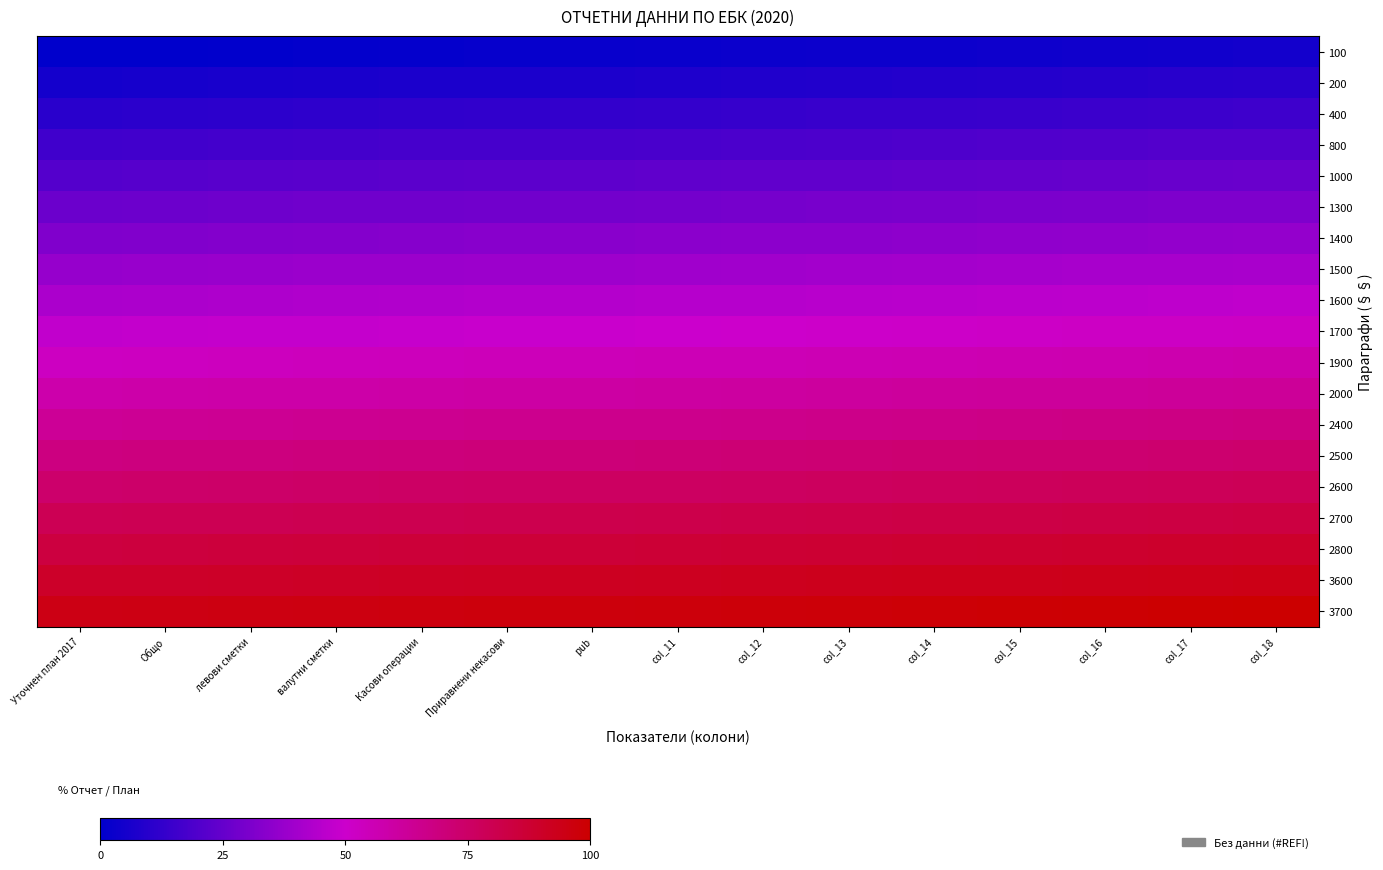

What is the difference between the highest and lowest values at col_17?

94.7